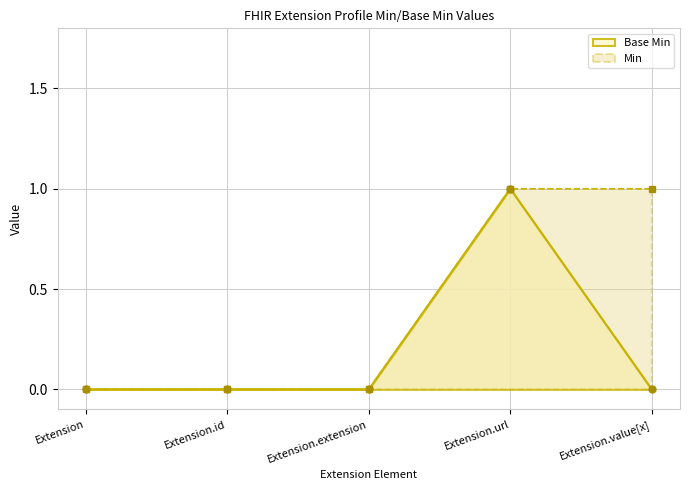

True or false: the data shows 0 at Extension.extension.

False